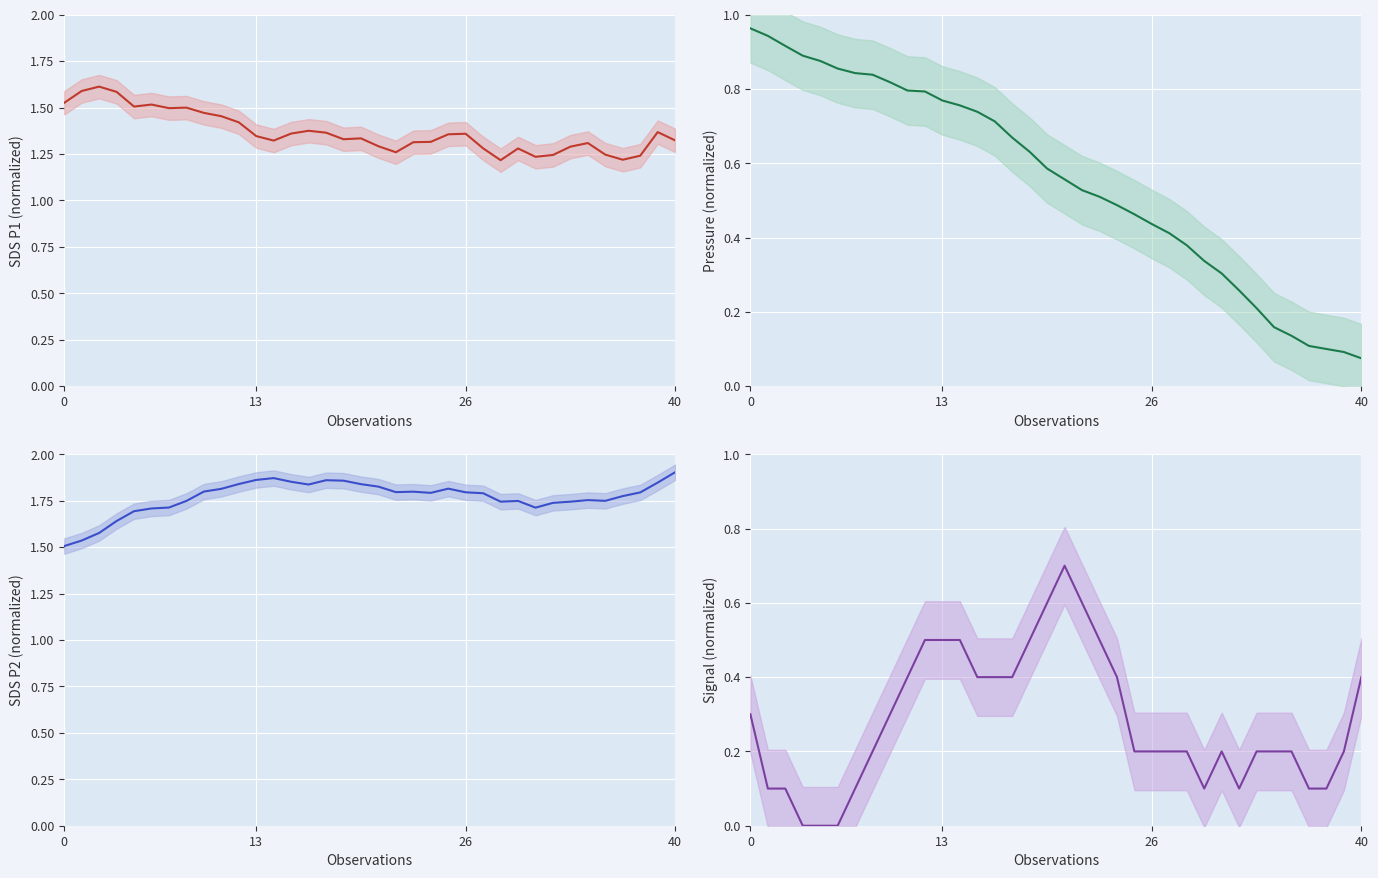

In SDS_P2, how many points are higher than both neighbors (excluding endpoints)?

6